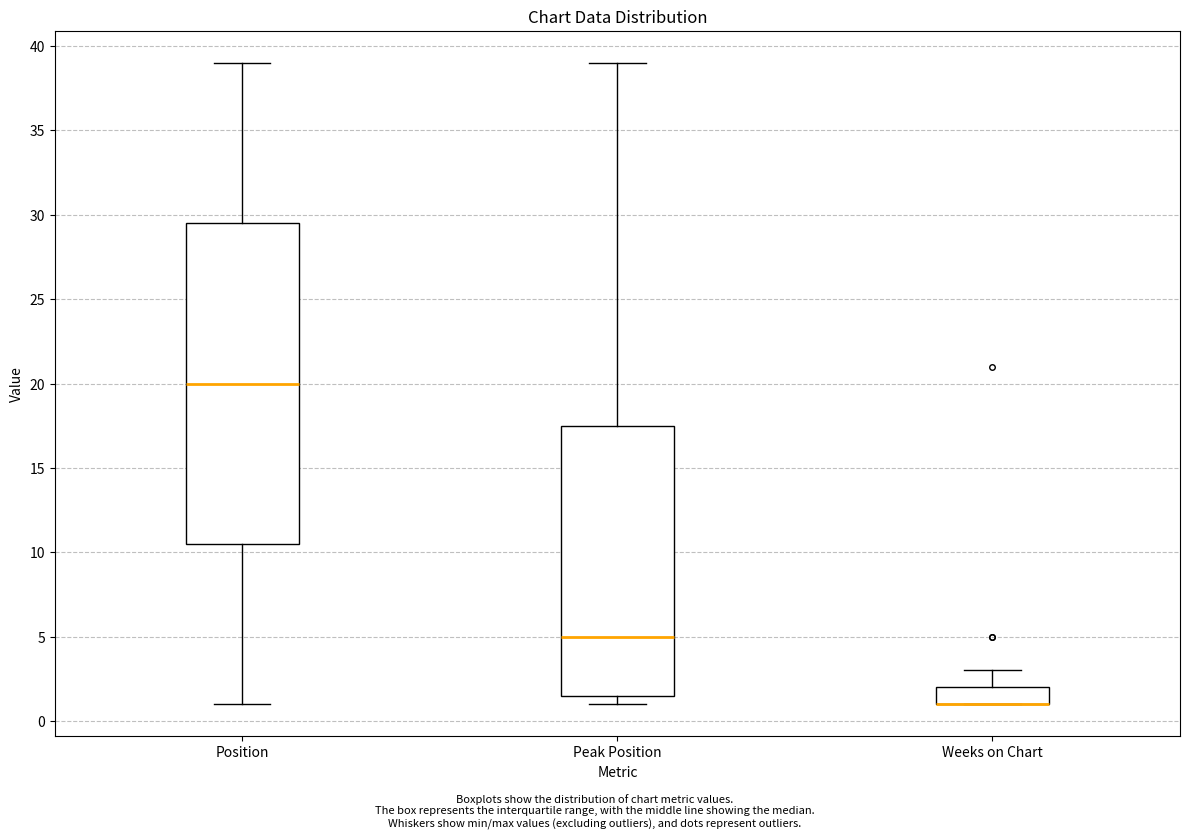

Comparing the boxes themselves (not the whiskers), which one is the tallest?

Position